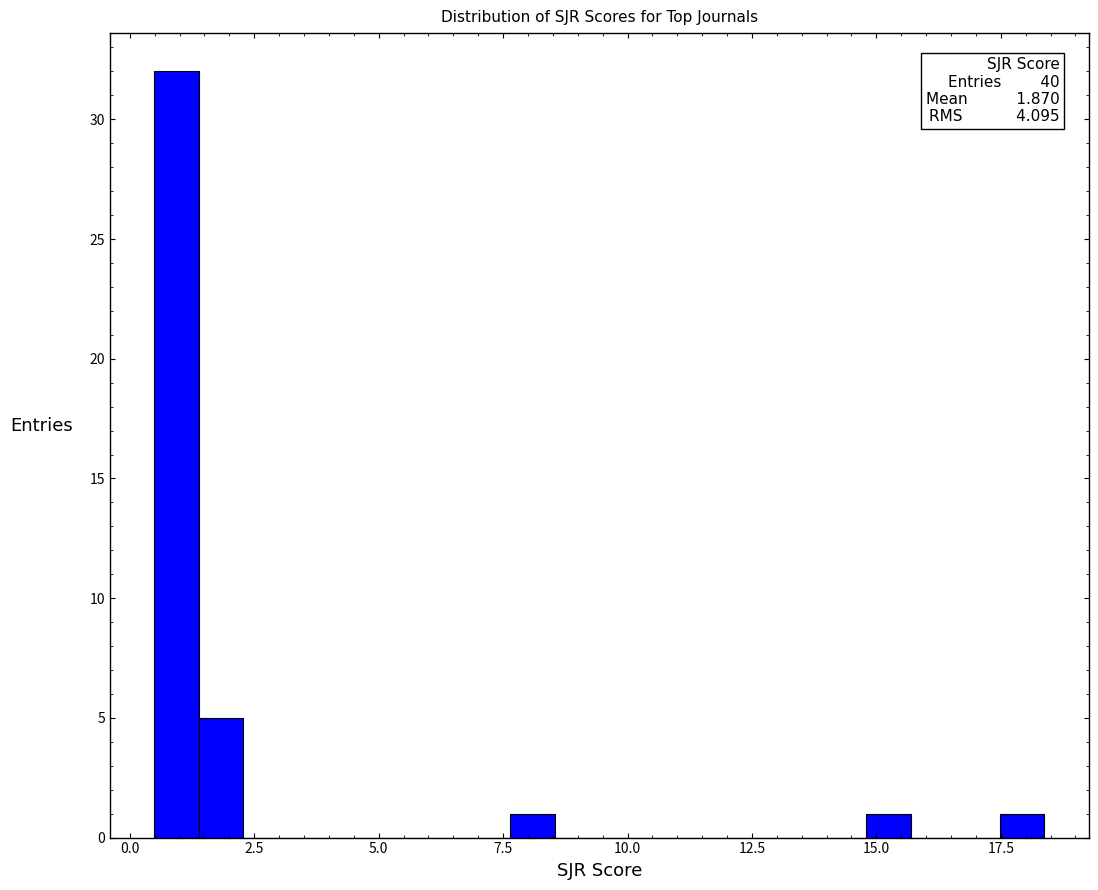

Read against the x-axis, roughly where is the centre of the tallest bar?

1.0